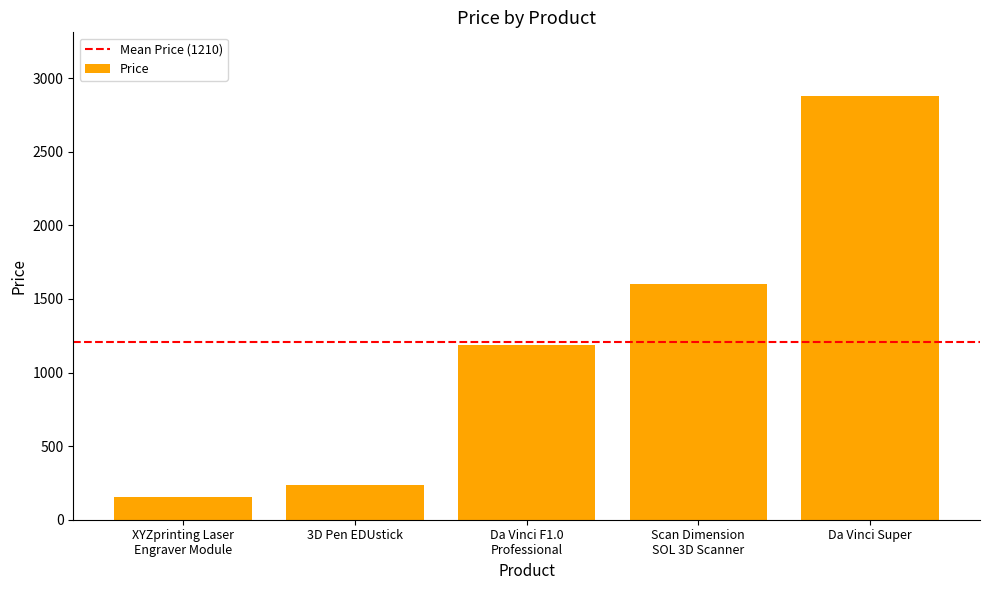

What is the greatest value displayed?

2878.8